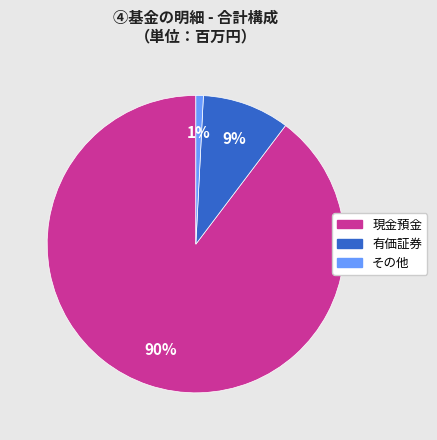

What percentage is the その他 slice, to the nearest percent?

1%